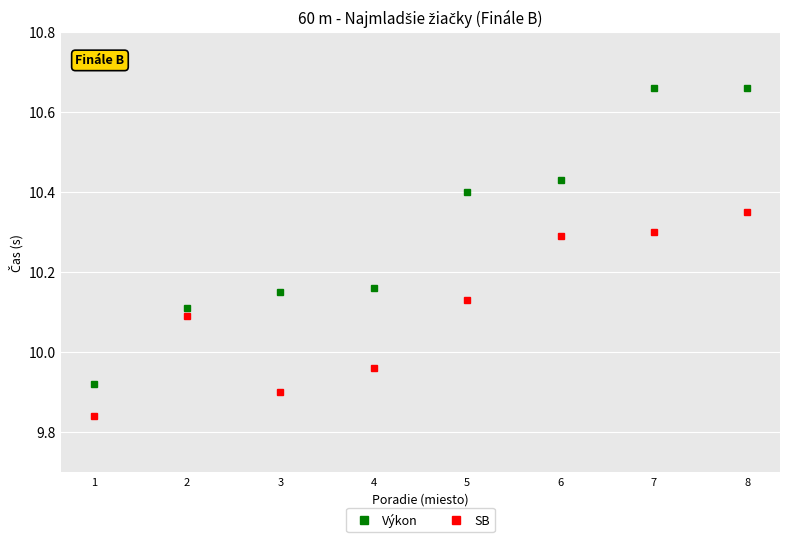

What is the sum of the Výkon values at 5 and 3?

20.6